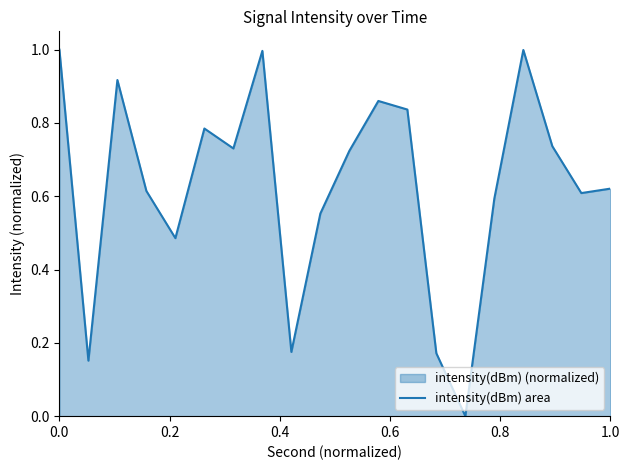

The chart shows a value of 0.2 at 0.0. True or false?

False